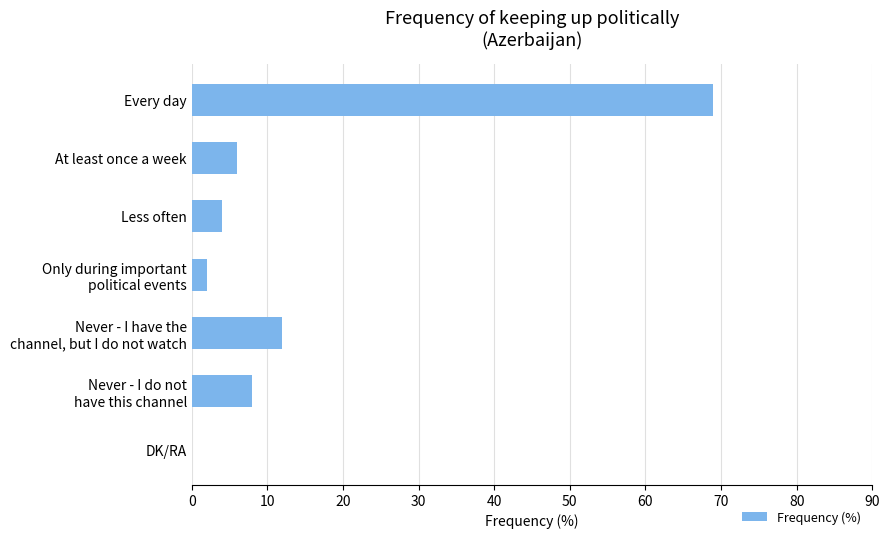

Where is the data nearest to the value 34?

Never - I have the
channel, but I do not watch